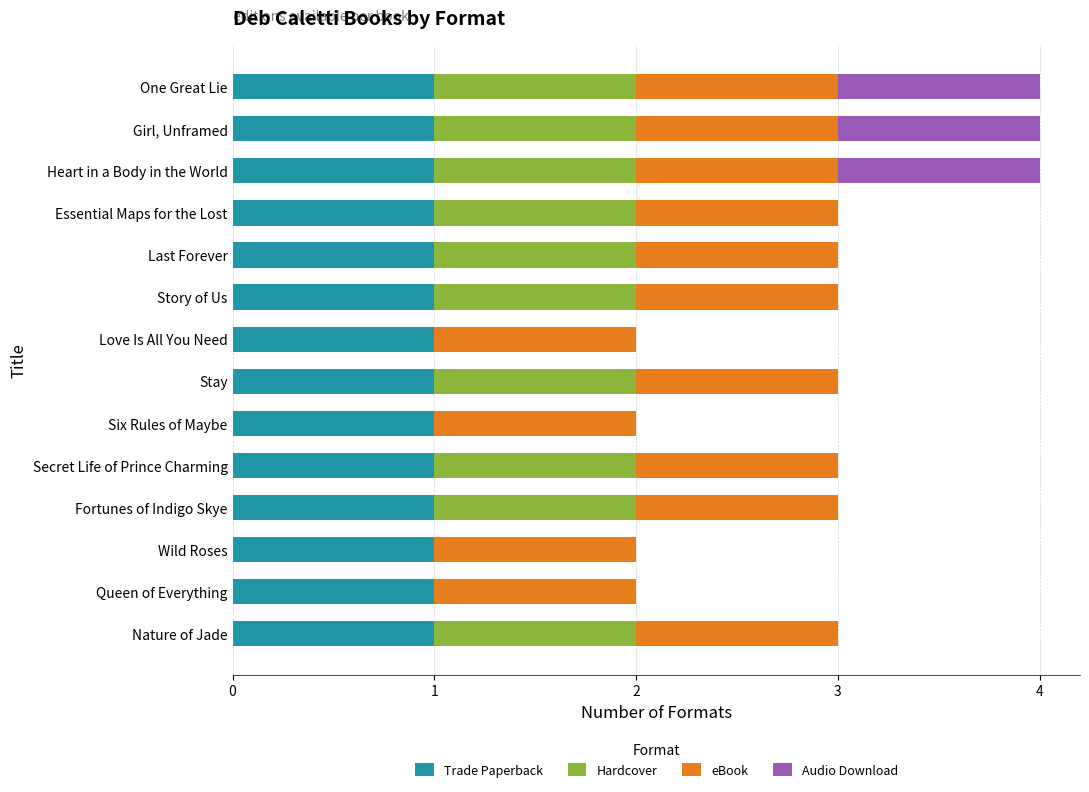

What are all the series names shown in the legend?

Trade Paperback, Hardcover, eBook, Audio Download